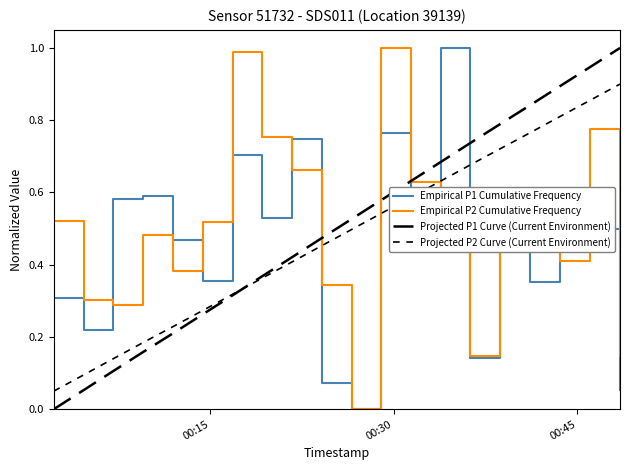

Is this an area chart (filled region under the line)?

No